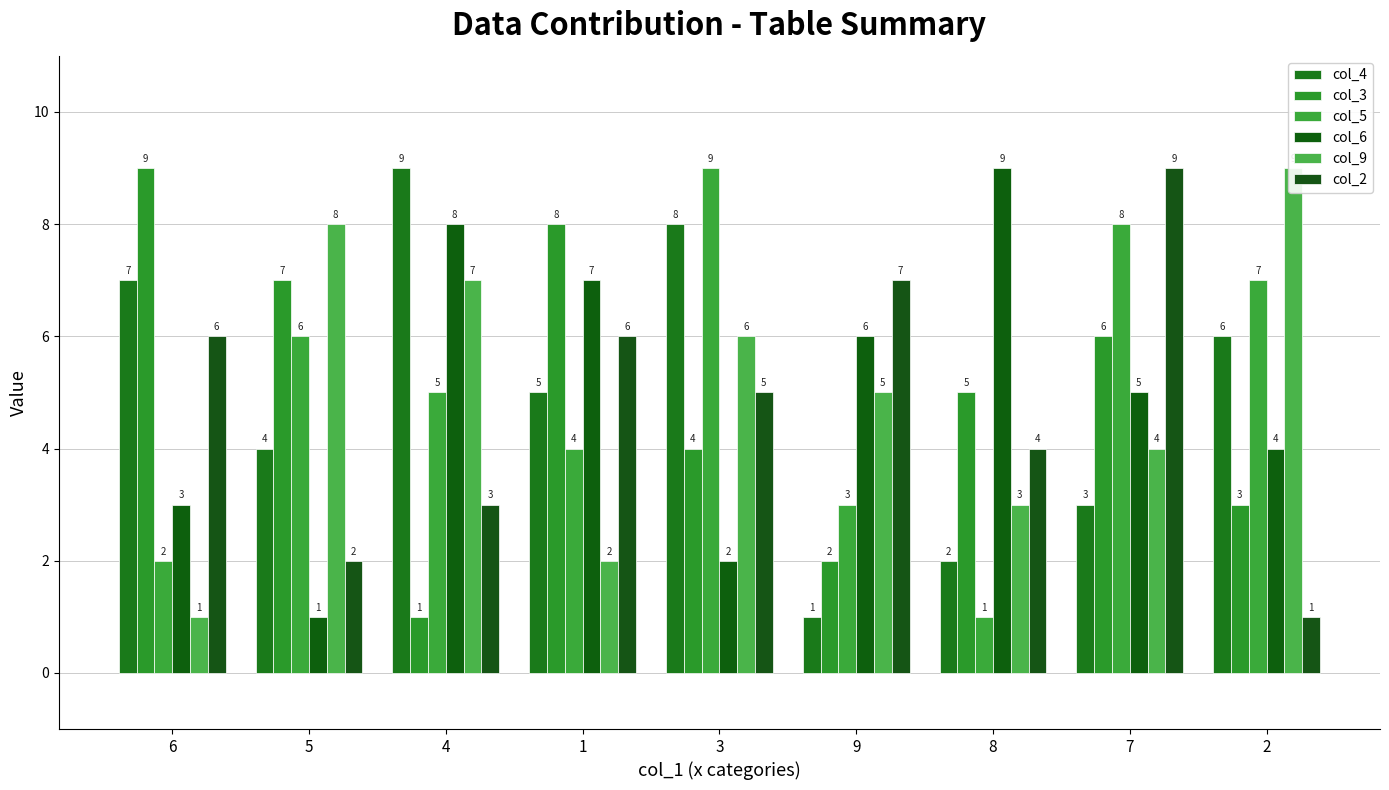

At how many categories does at least one series exceed 1?

9